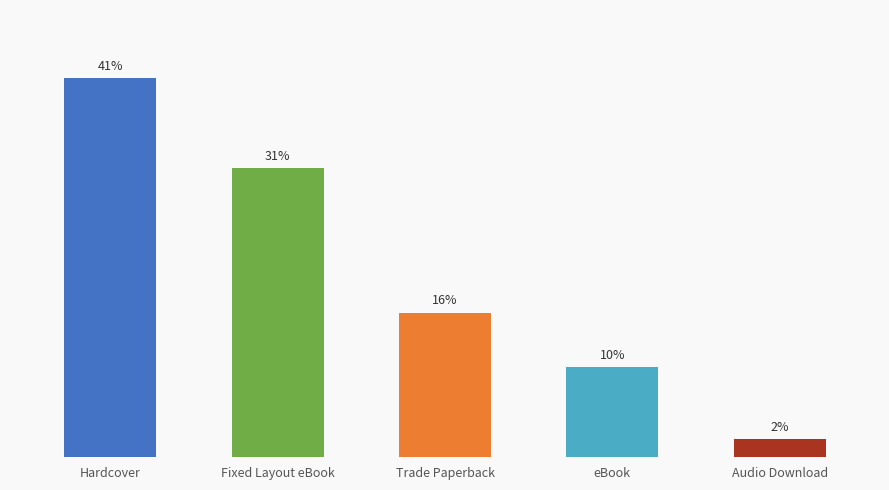

Approximately how many times larger is the value at Trade Paperback compared to Hardcover?

0.4